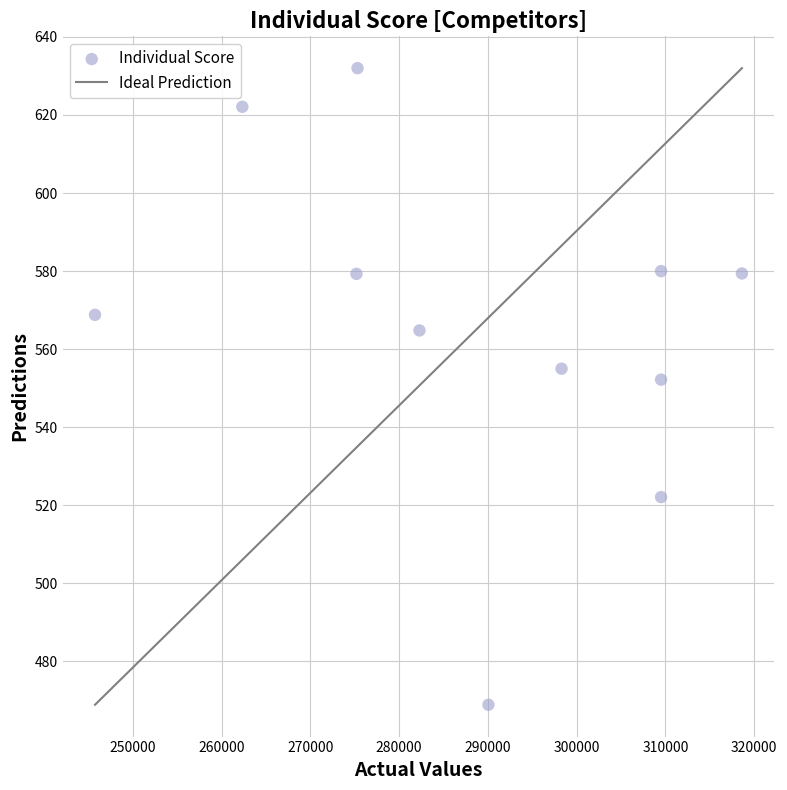

What is the range of X values (max minus min)?

72871.0